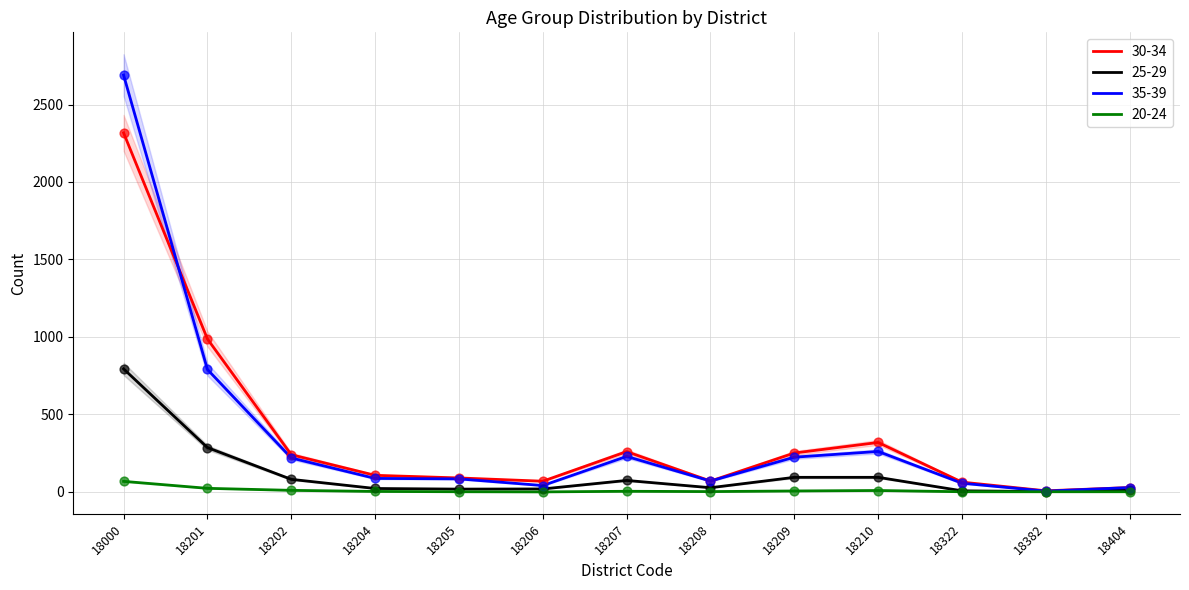

Is the value of 25-29 at 18000 greater than the value of 30-34 at 18210?

Yes